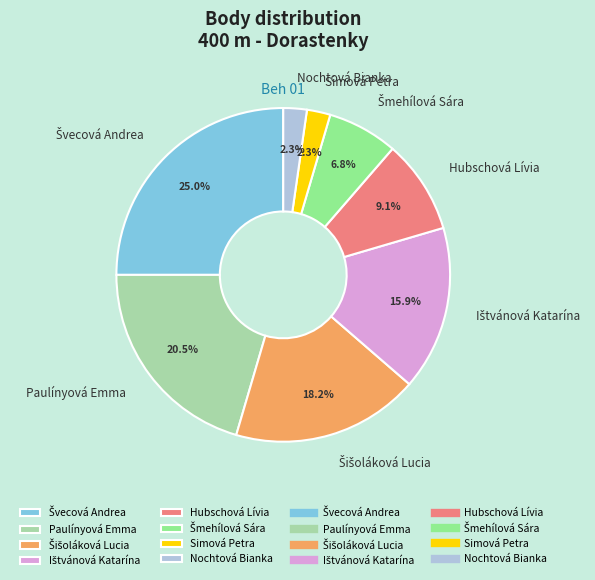

Is there any slice that represents more than half of the pie?

No